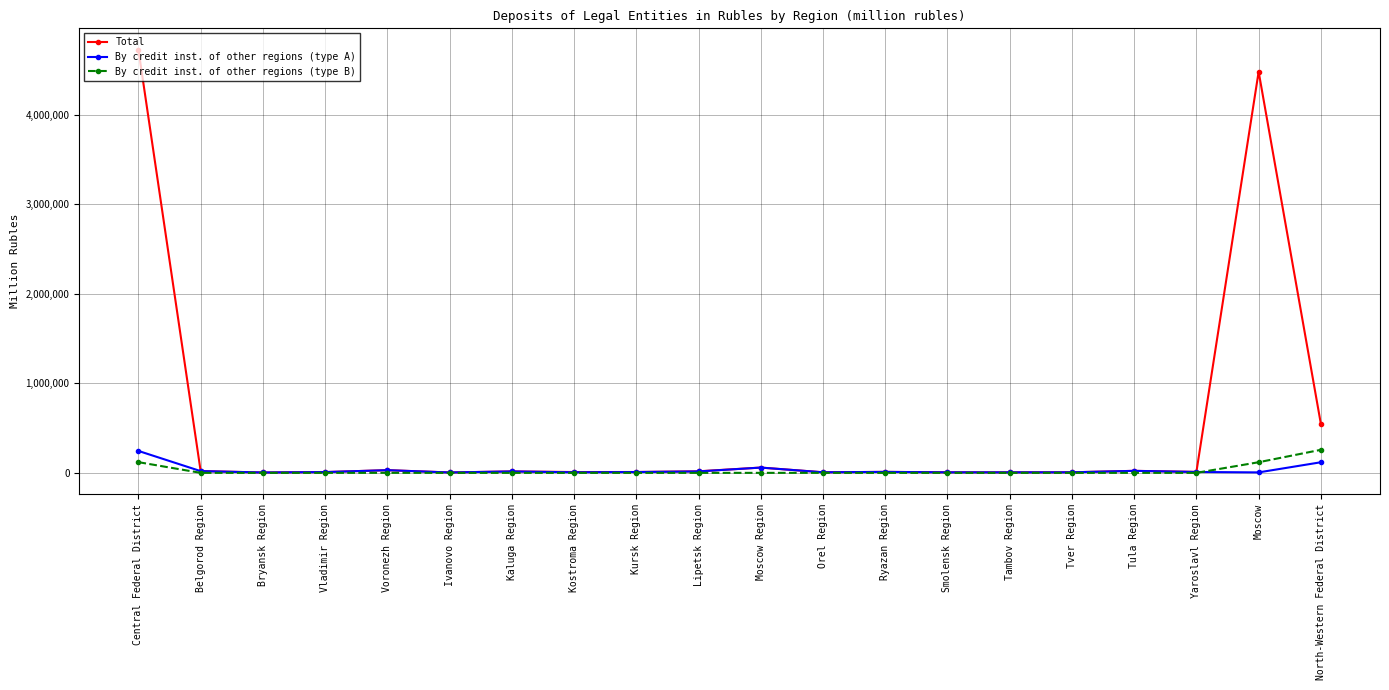

Count the number of data series in this chart.

3